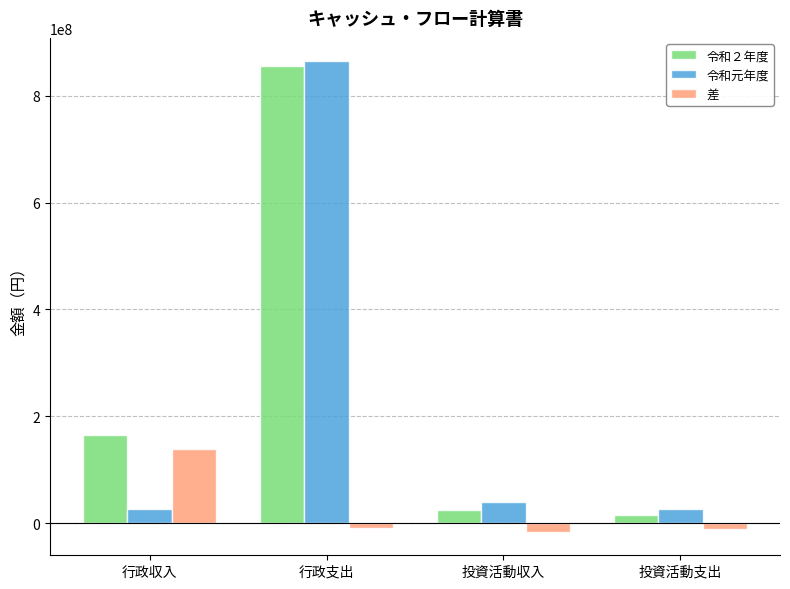

Rank the series by their maximum value, from lowest to highest.

差, 令和２年度, 令和元年度